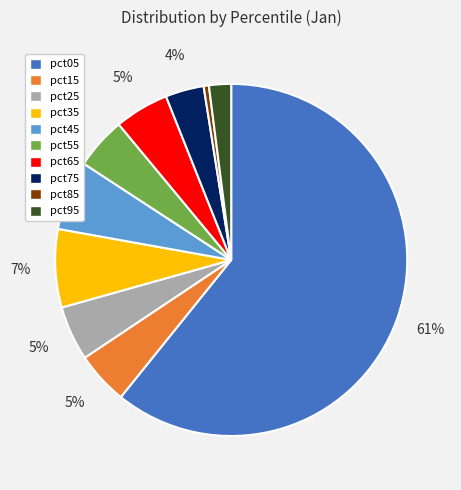

To the nearest percent, what is the average slice percentage?

10%